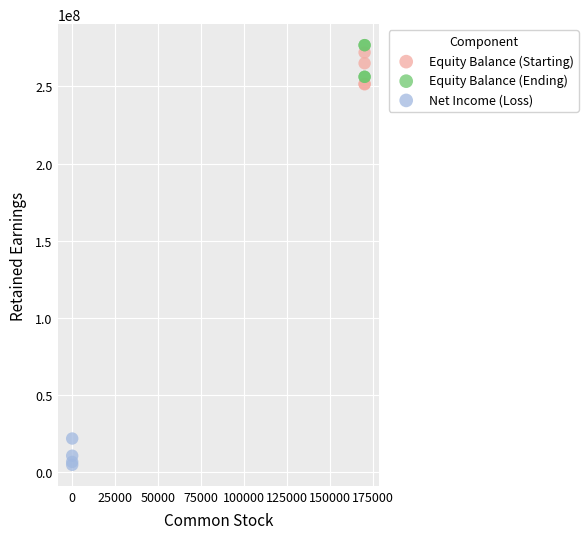

What are all the series names shown in the legend?

Equity Balance (Starting), Equity Balance (Ending), Net Income (Loss)